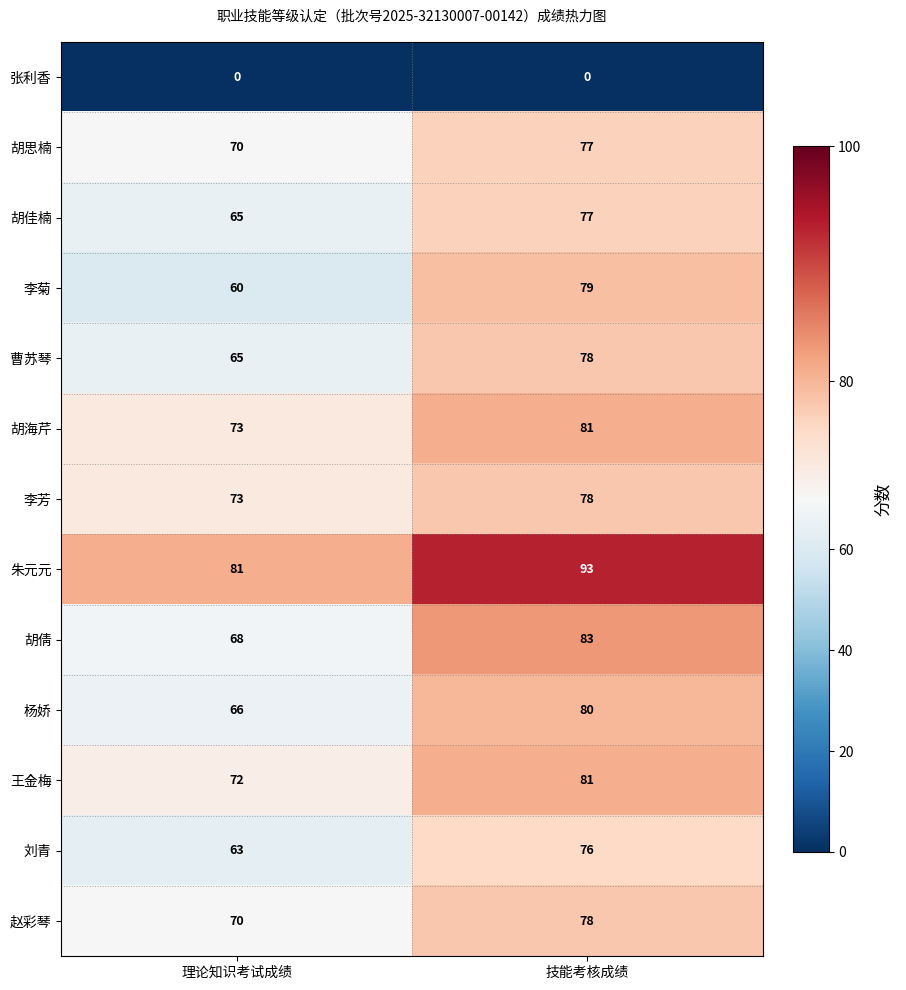

The 王金梅 series shows 38 at 技能考核成绩. True or false?

False